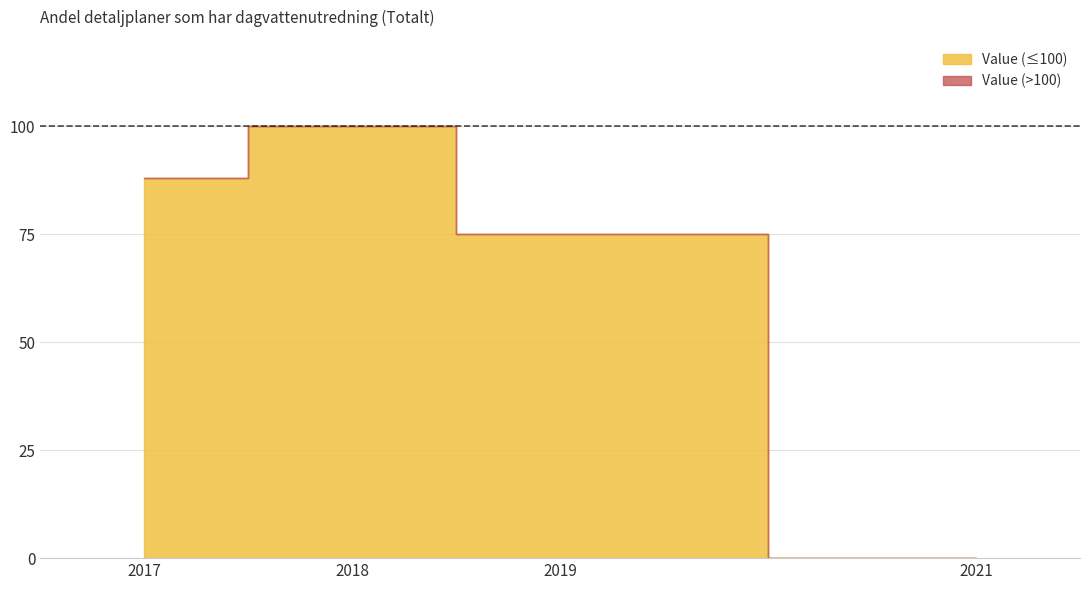

How many data points are above 88?

1